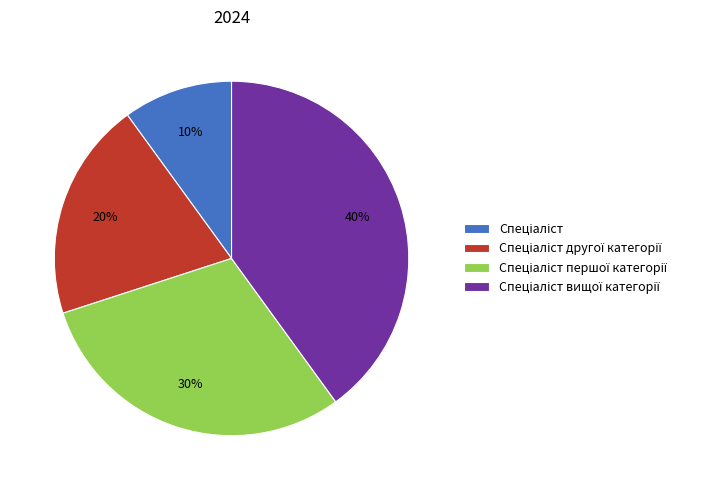

Does any single category account for the majority?

No